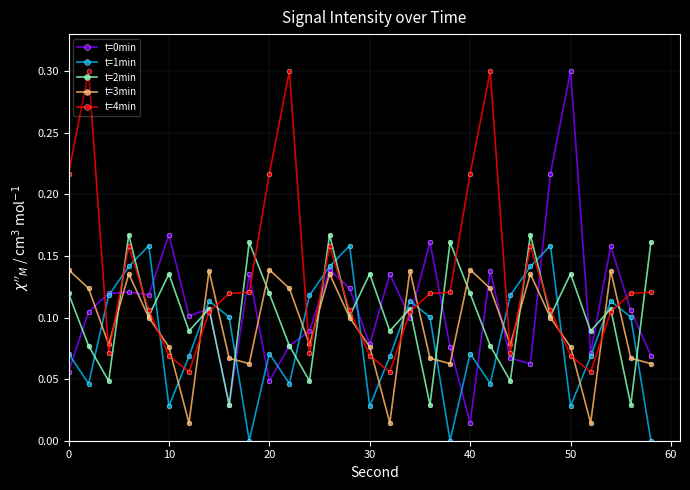

Count the number of data series in this chart.

5